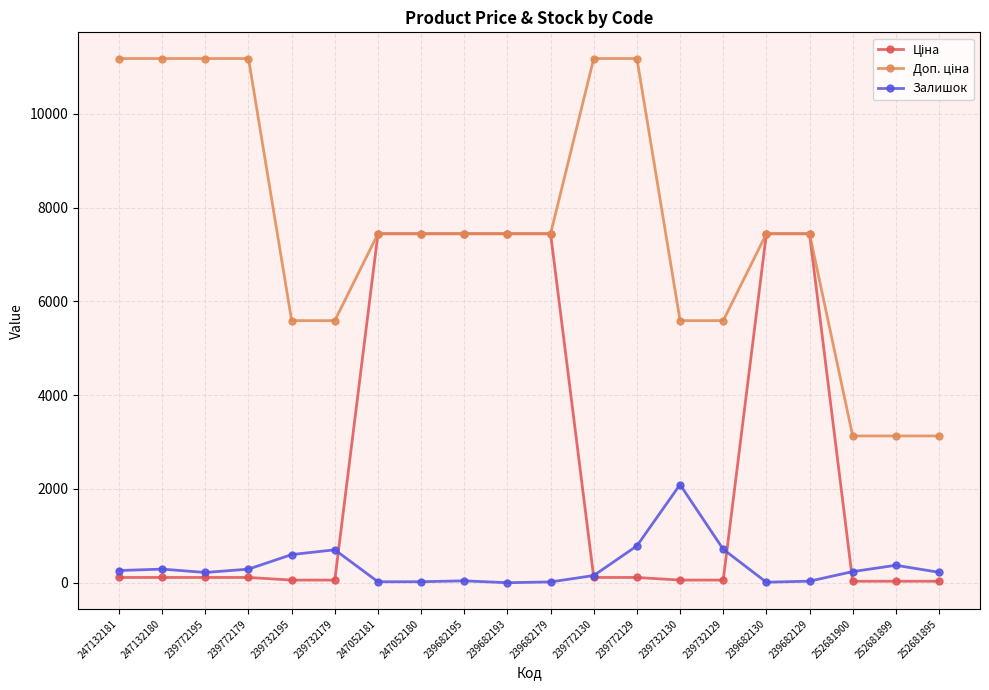

What position from the left is 247132181?

1